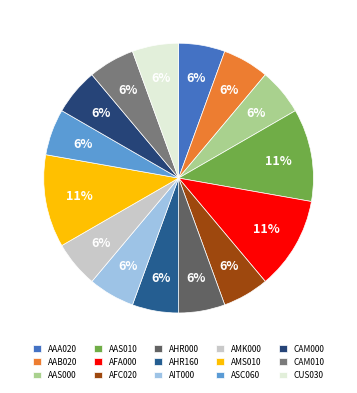

Is it true that ASC060 is 13% of the pie?

False